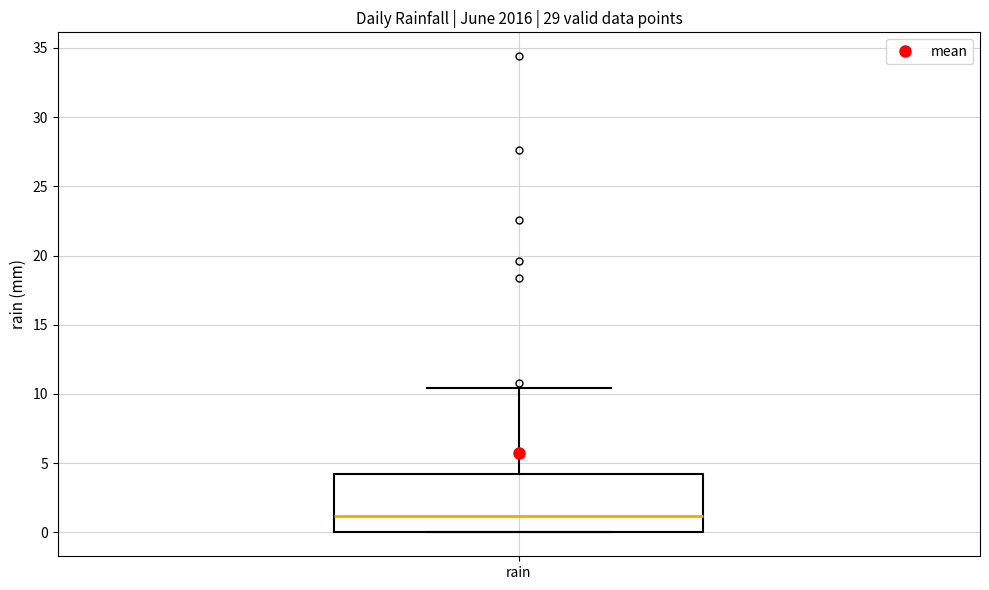

Transcribe this box plot: give where the median line is, the range the box spans, and where the two whiskers end, as read against the y-axis. The values are not printed on the chart, so give them approximately, as read against the axis.

median 1.0, box 0.0 to 4.0, whiskers 0.0 to 10.5